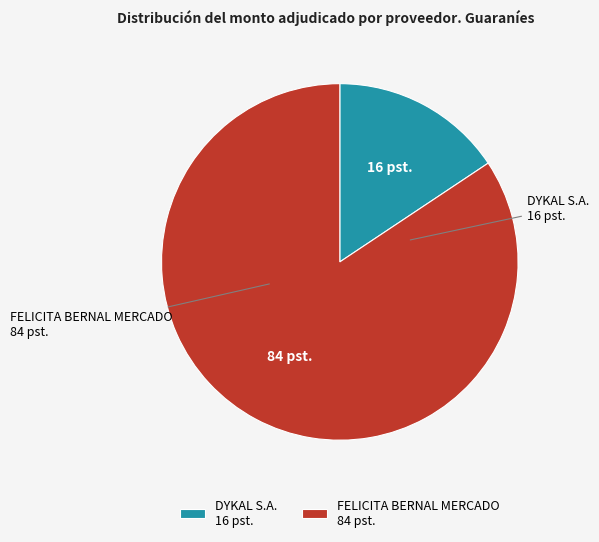

The FELICITA BERNAL MERCADO slice represents 84% of the pie. True or false?

True